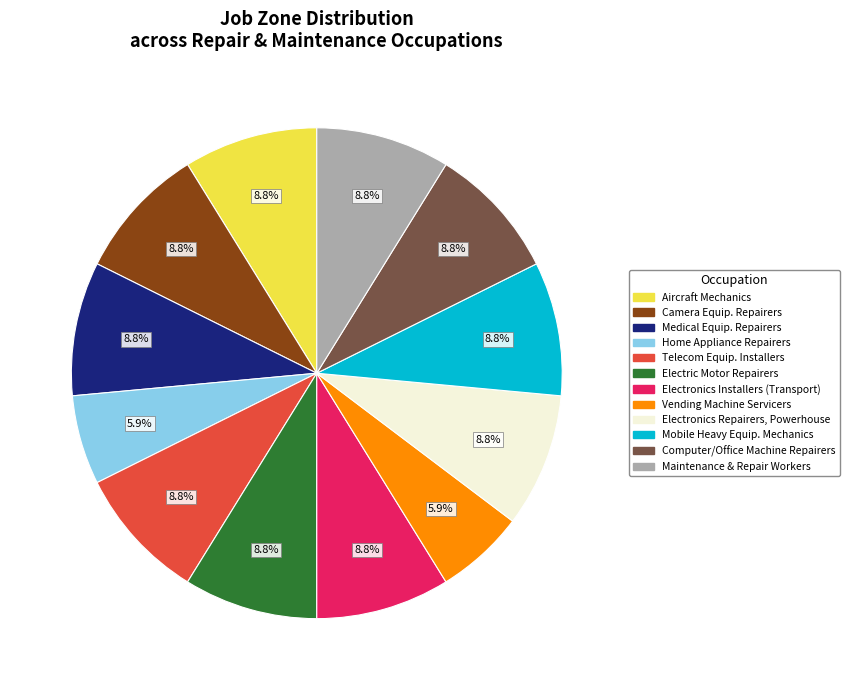

What is the ratio of the value at Mobile Heavy Equip. Mechanics to the value at Electric Motor Repairers?

1.0